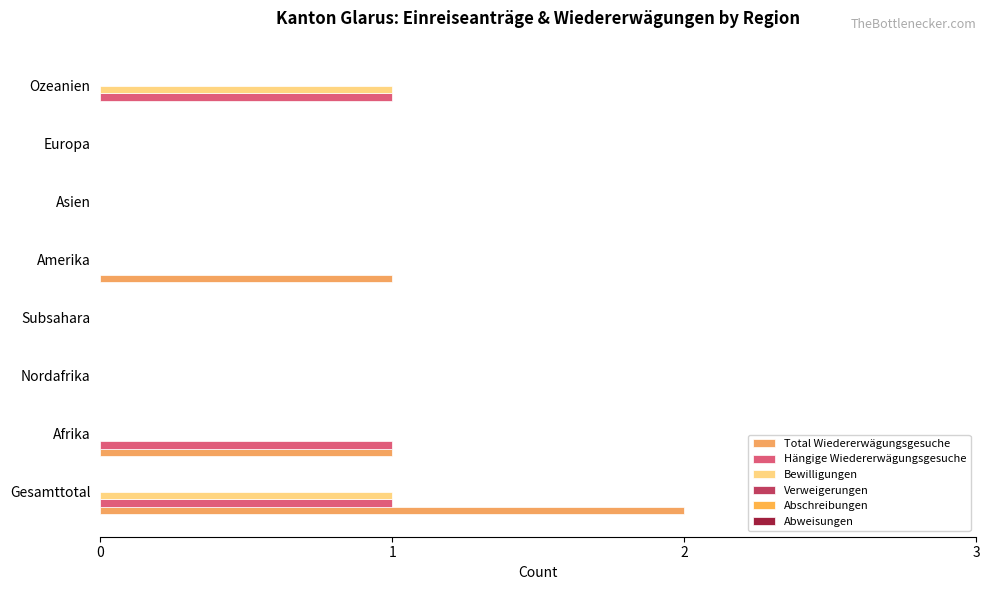

How many distinct data groups are displayed?

3